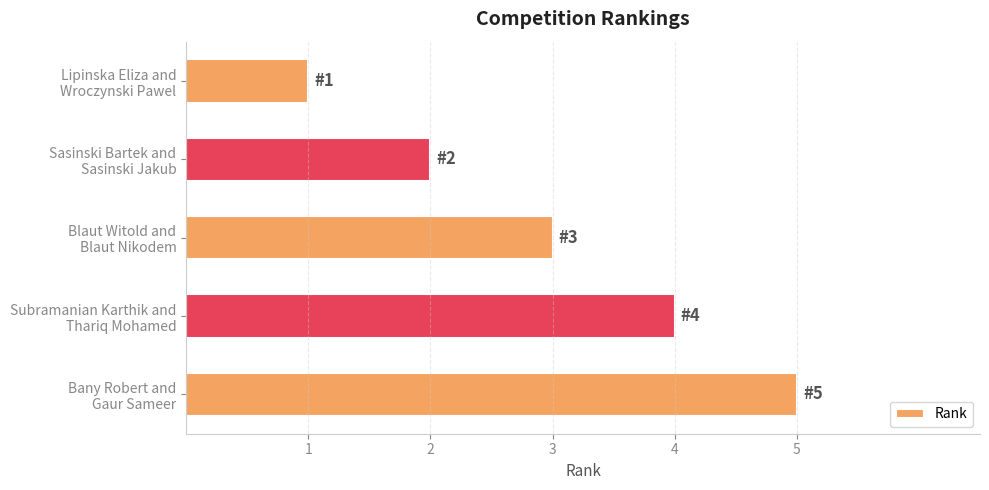

What is the greatest value displayed?

5